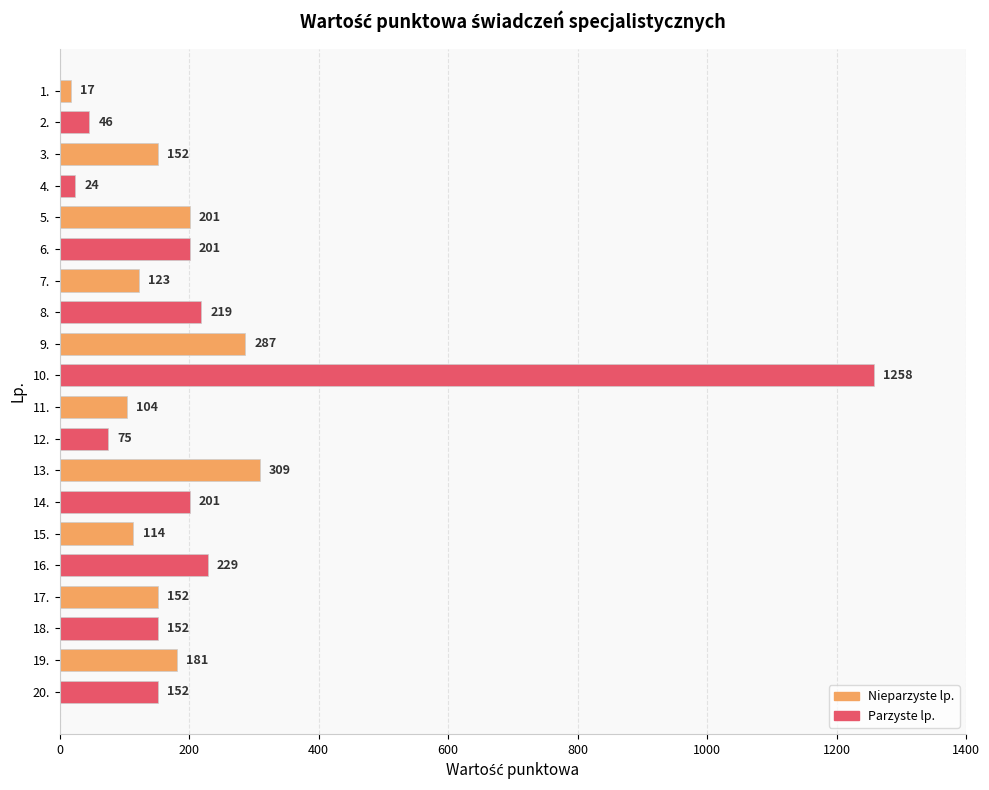

Is it true that the value at 19. is 51?

False